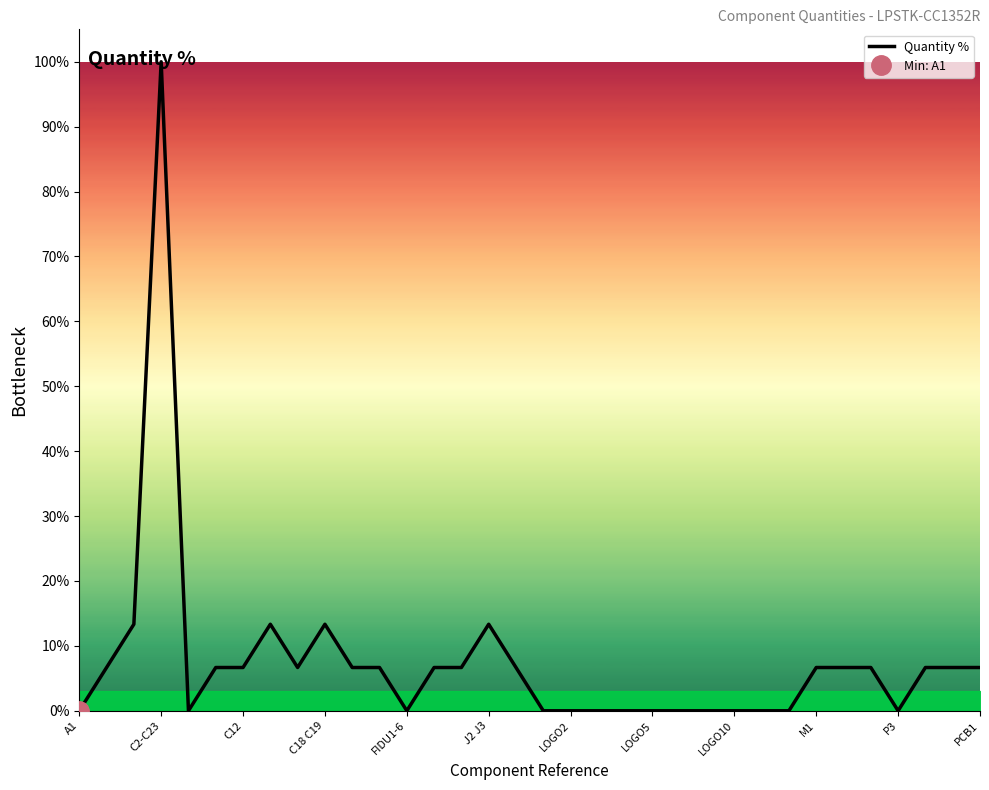

The value of Quantity % at J2 J3 is 13.3. True or false?

True